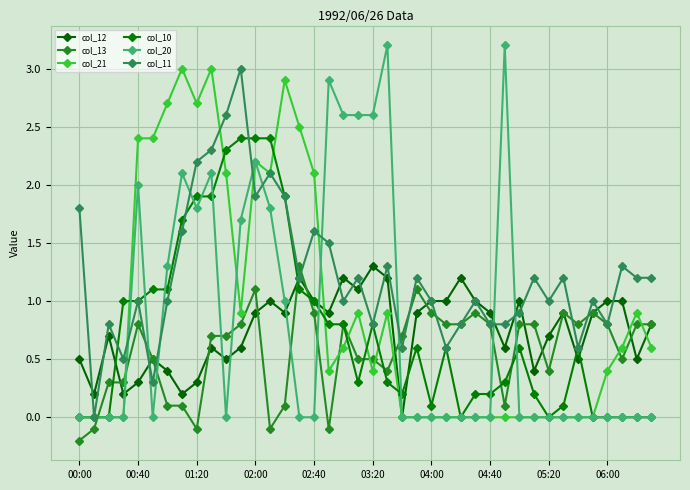

What are all the series names shown in the legend?

col_12, col_13, col_21, col_10, col_20, col_11